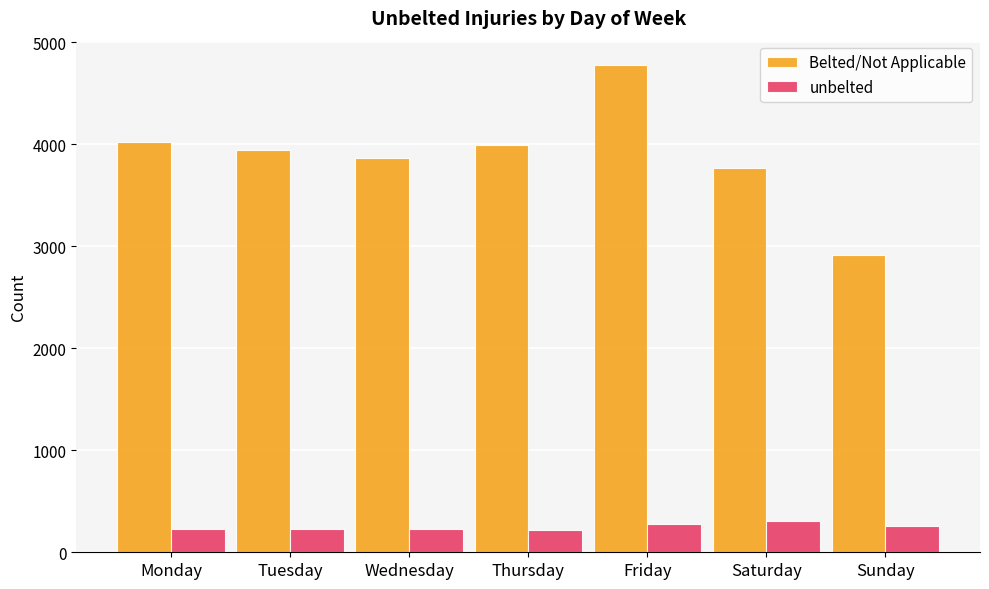

What is the value of the unbelted bar at the 7th from the left?

257